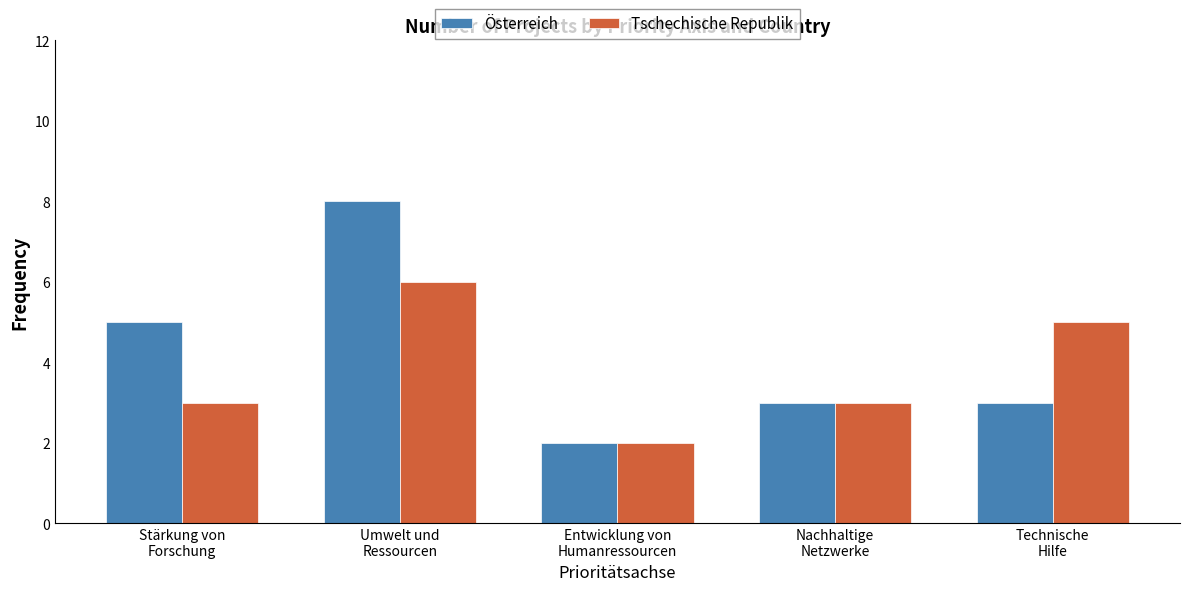

How many series are shown in this chart?

2